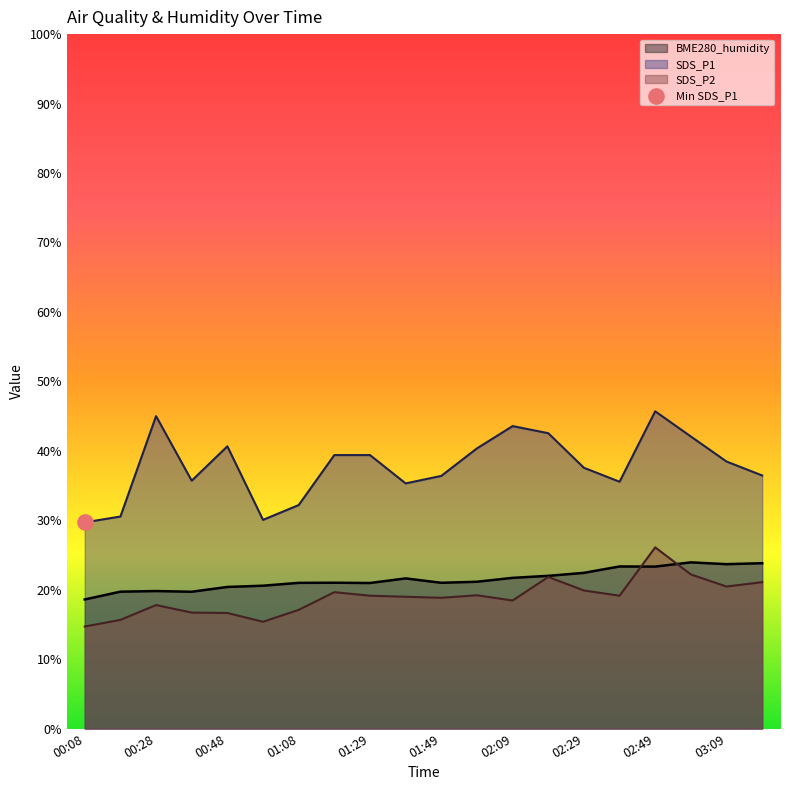

Which series reaches the minimum Y coordinate?

SDS_P2